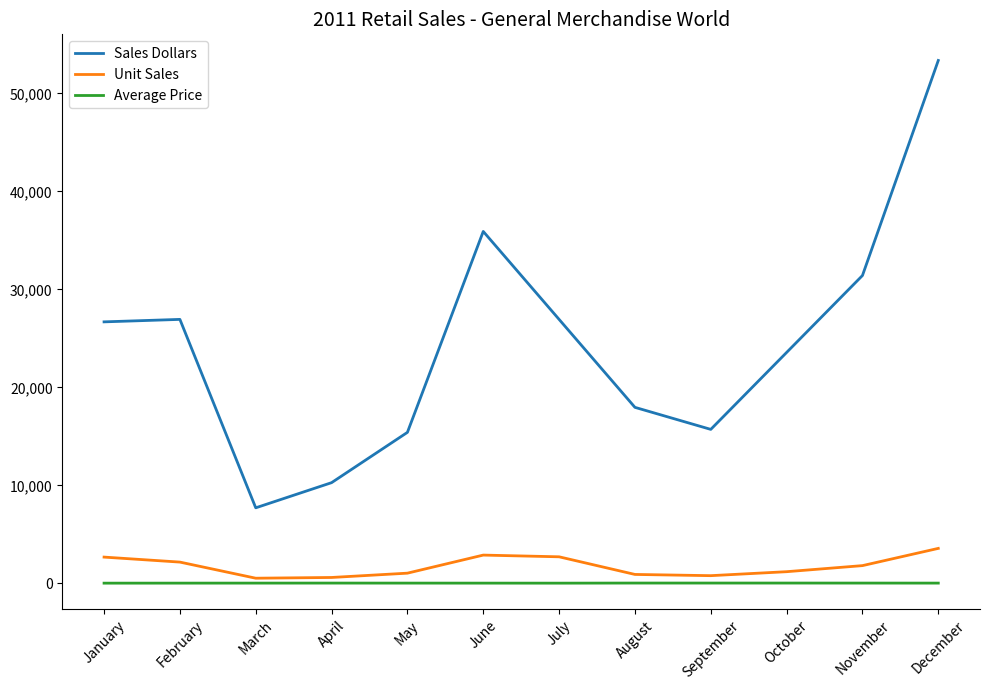

What is the difference between the Average Price values at June and October?

7.5